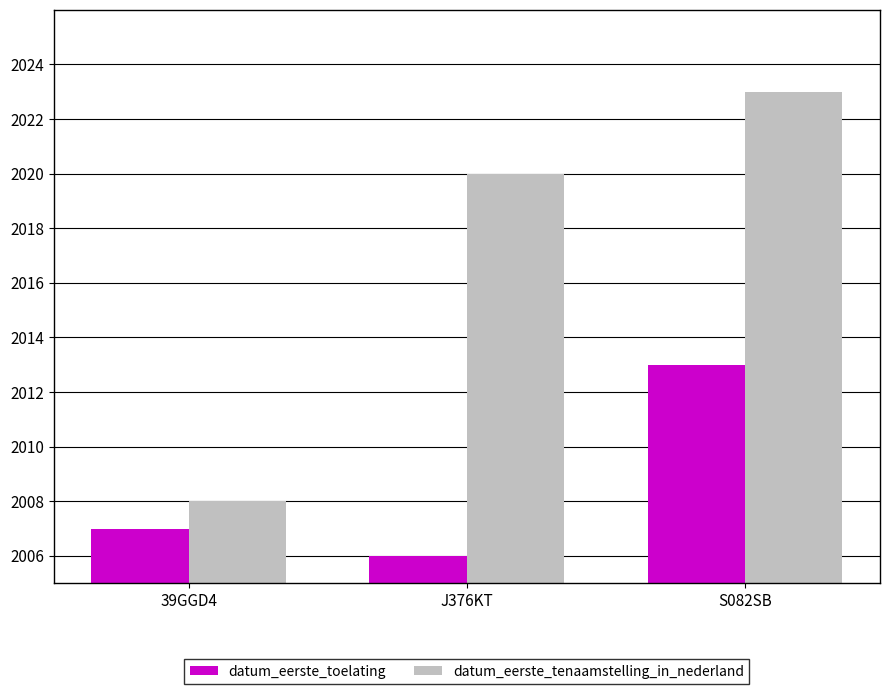

True or false: datum_eerste_tenaamstelling_in_nederland has a value of 3601 at J376KT.

False